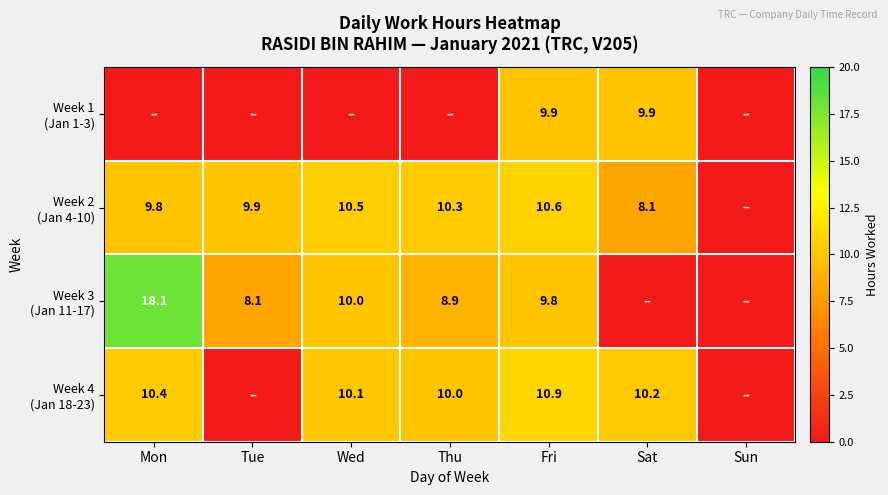

Between Sat and Wed, which is larger?

Sat